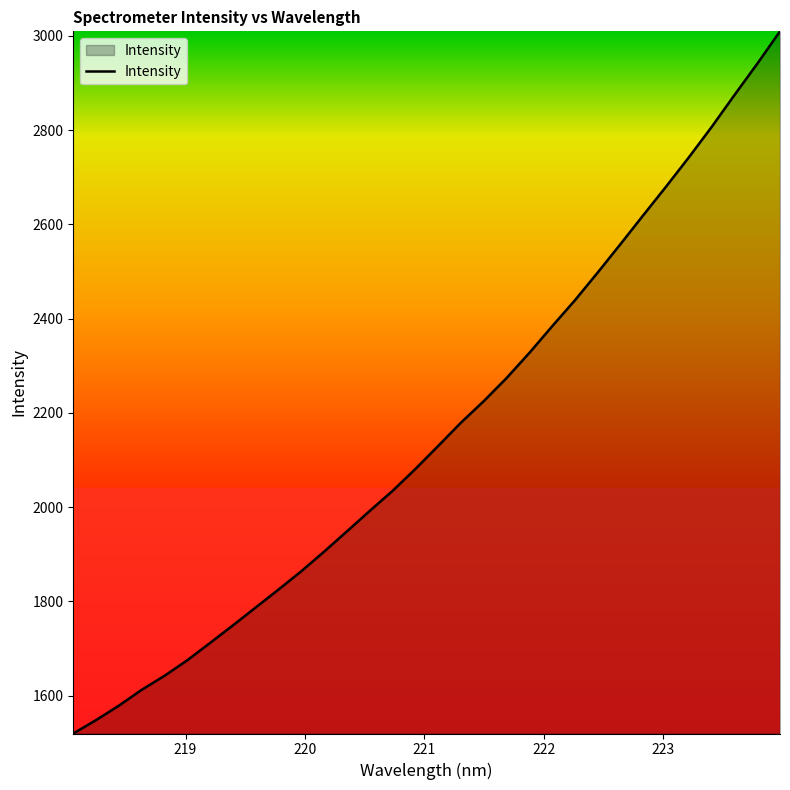

What is the smallest value displayed?

1519.7